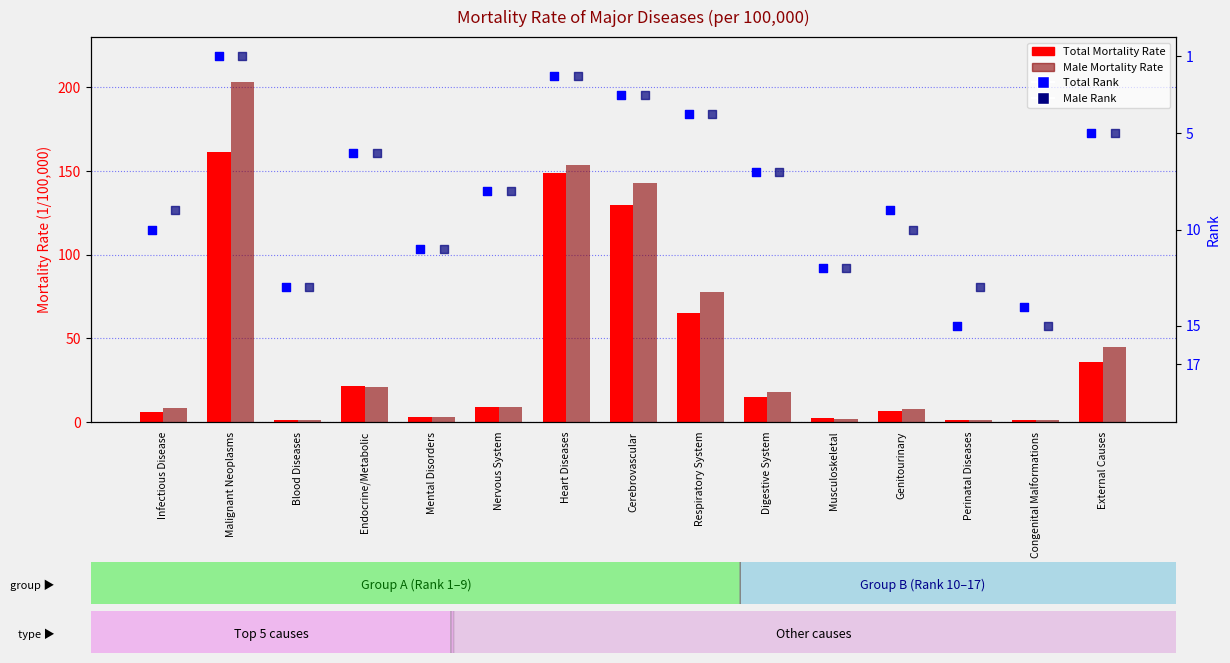

Which series contains the lowest Y value?

Total Rank